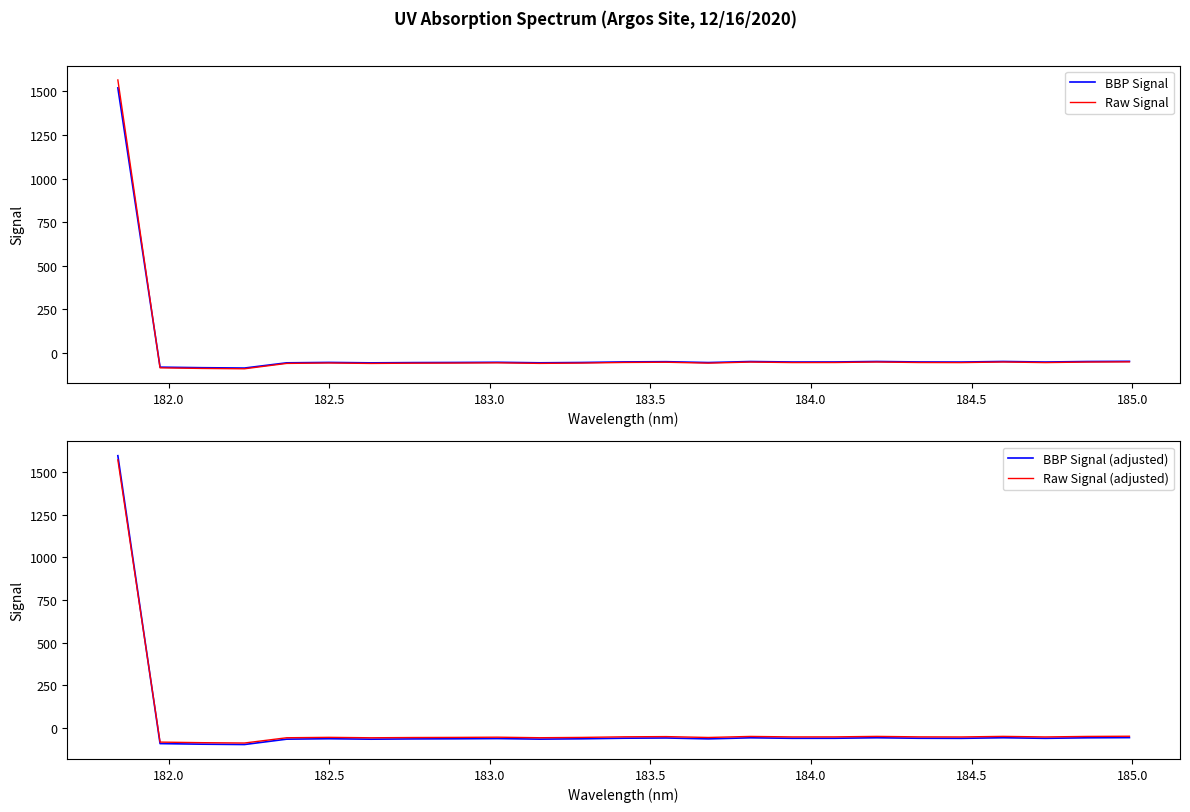

What is the lowest value of the BBP Signal series?

-88.3